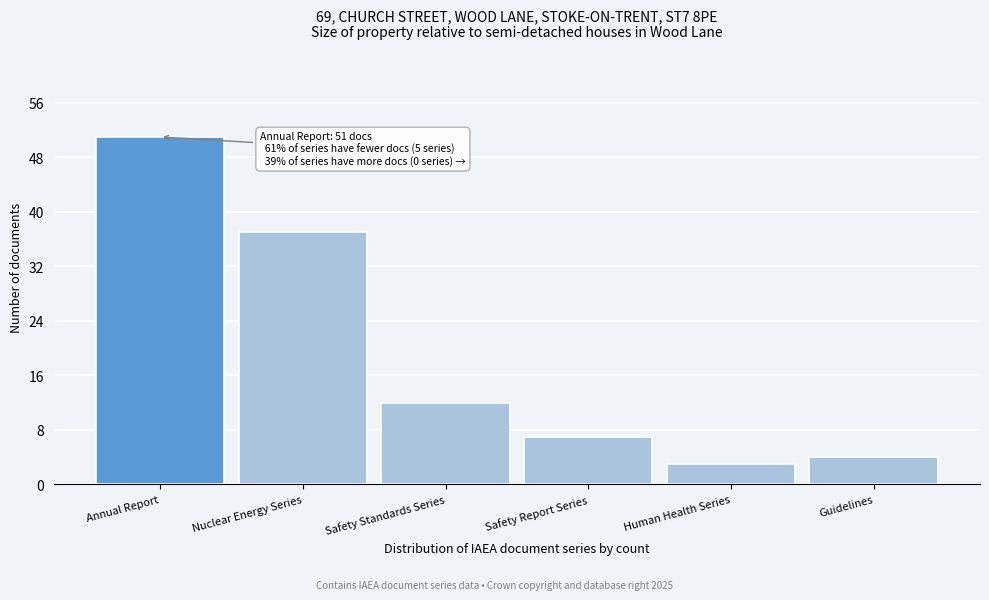

Reading right to left, what are all the values shown in this chart?

Guidelines=4	Human Health Series=3	Safety Report Series=7	Safety Standards Series=12	Nuclear Energy Series=37	Annual Report=51